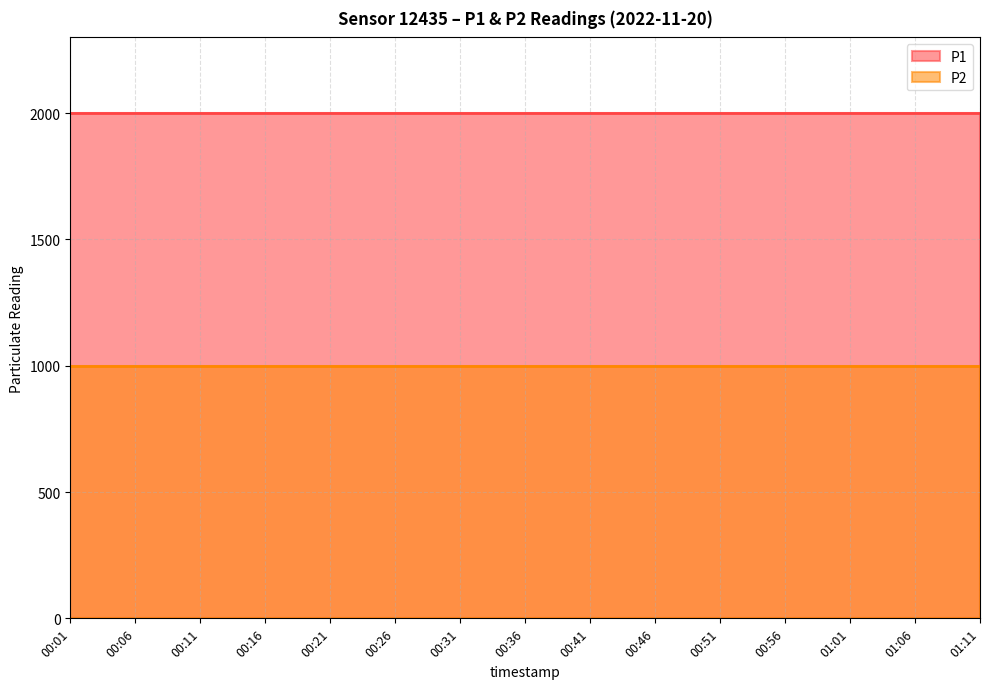

What is the spread (max minus min) of values at 00:36?

1000.0